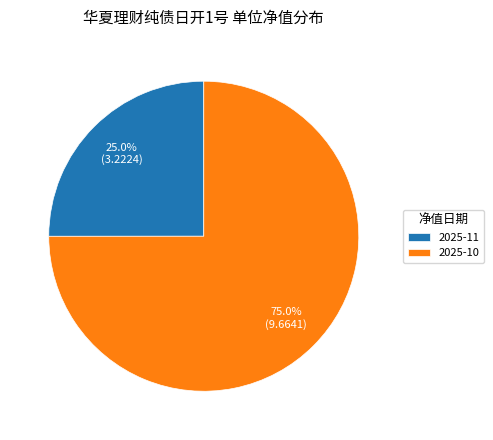

Which category has the biggest portion of the pie?

2025-10